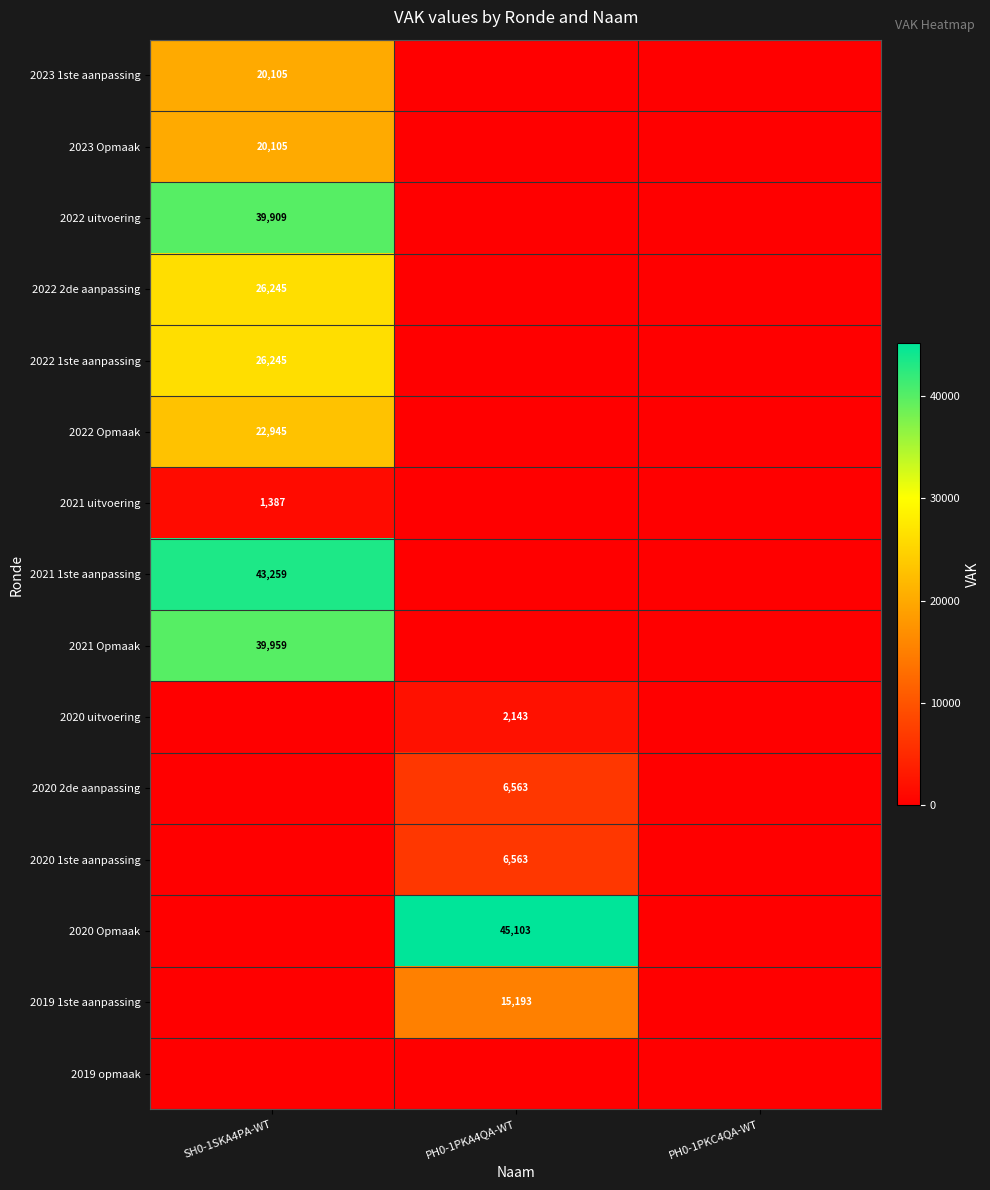

The value of 2021 uitvoering at SH0-1SKA4PA-WT is 2182. True or false?

False